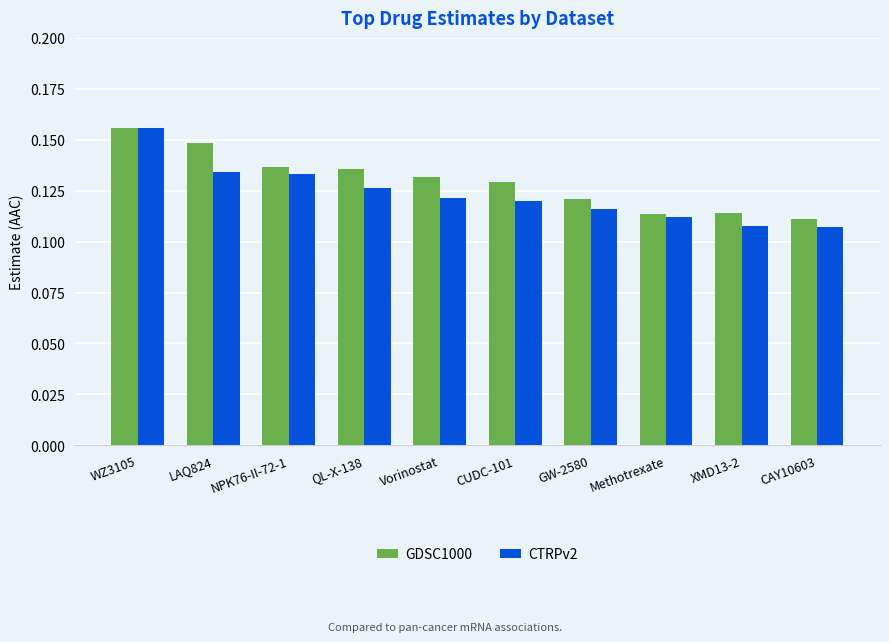

Is it true that CTRPv2 equals 0.2 at XMD13-2?

False